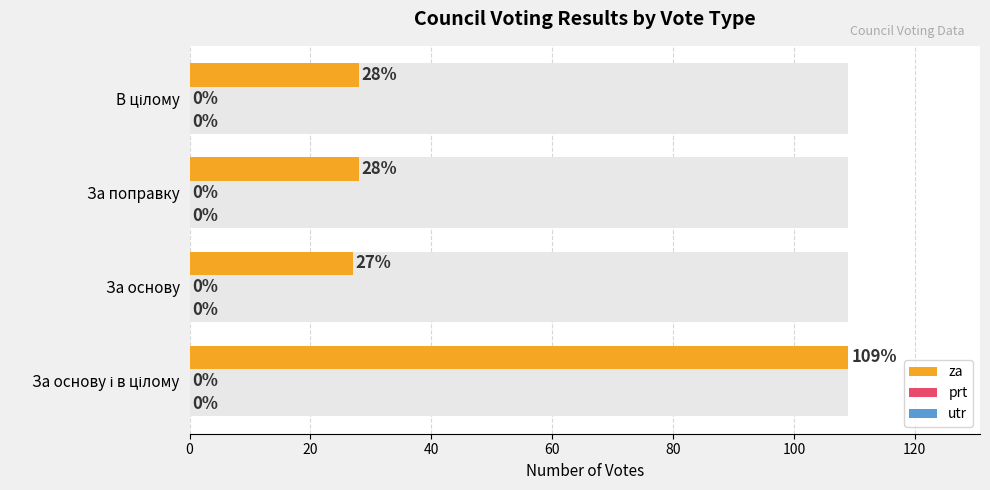

Is it true that prt equals 0.1 at 0?

False